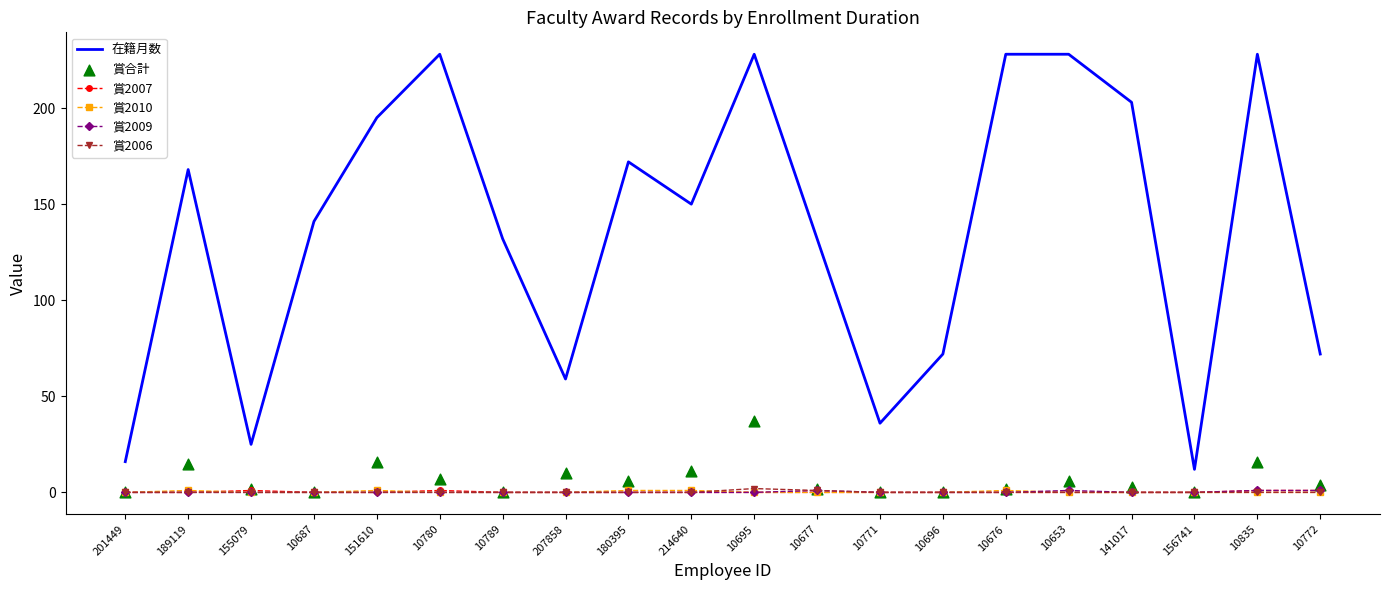

Which series contains the highest Y value?

在籍月数